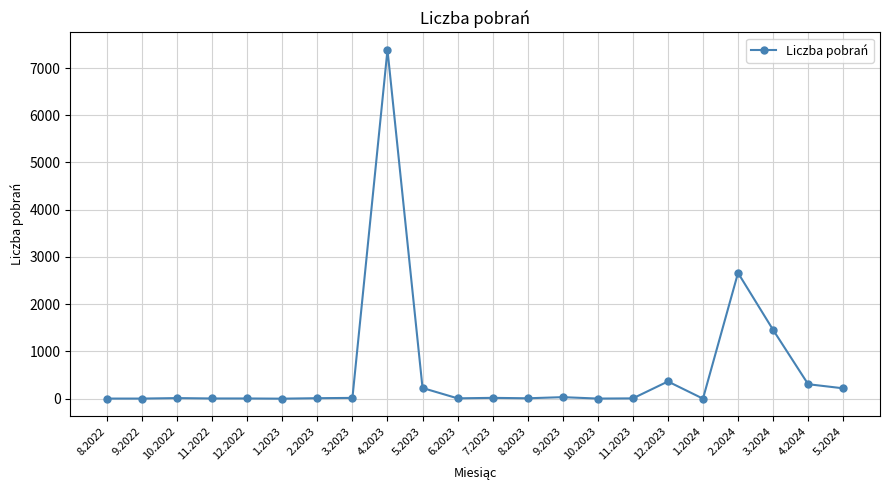

The value at 11.2022 is 4. True or false?

True